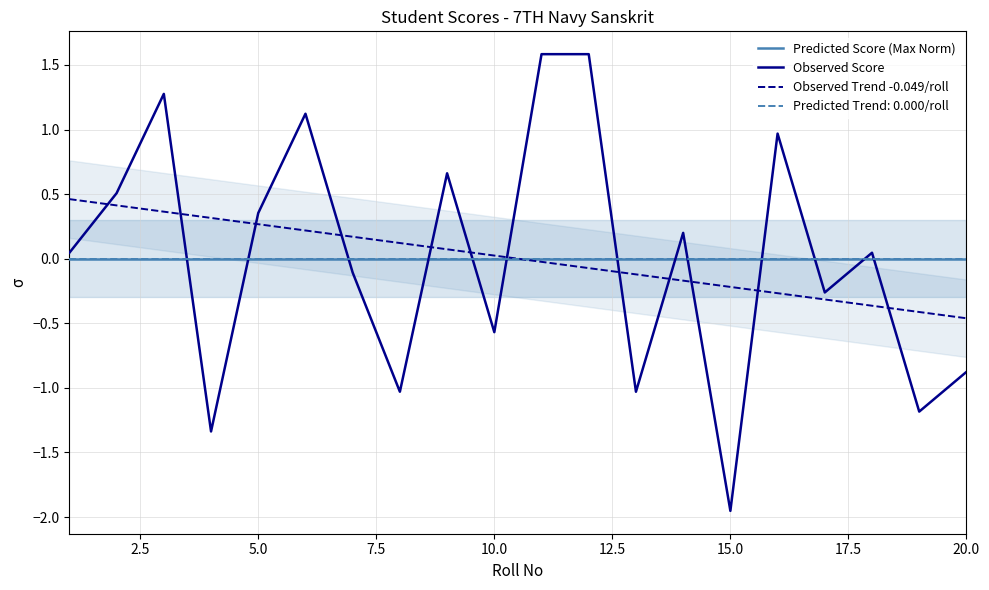

Which series ends up on top after the final intersection of Observed Score and Observed Trend -0.049/roll?

Observed Trend -0.049/roll